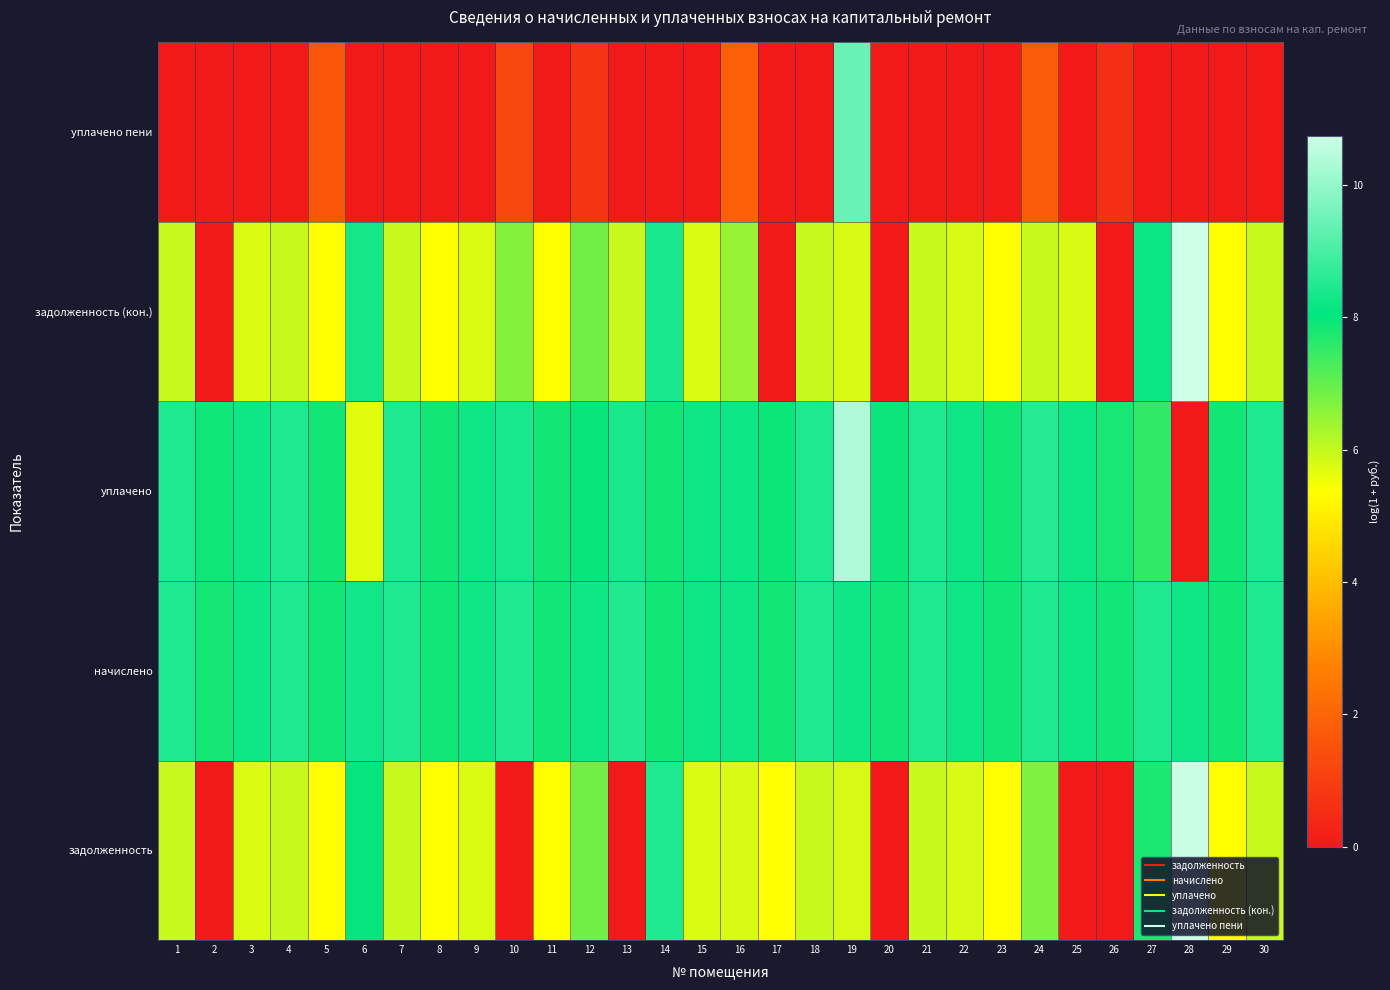

Which category has the highest value across all series?

28